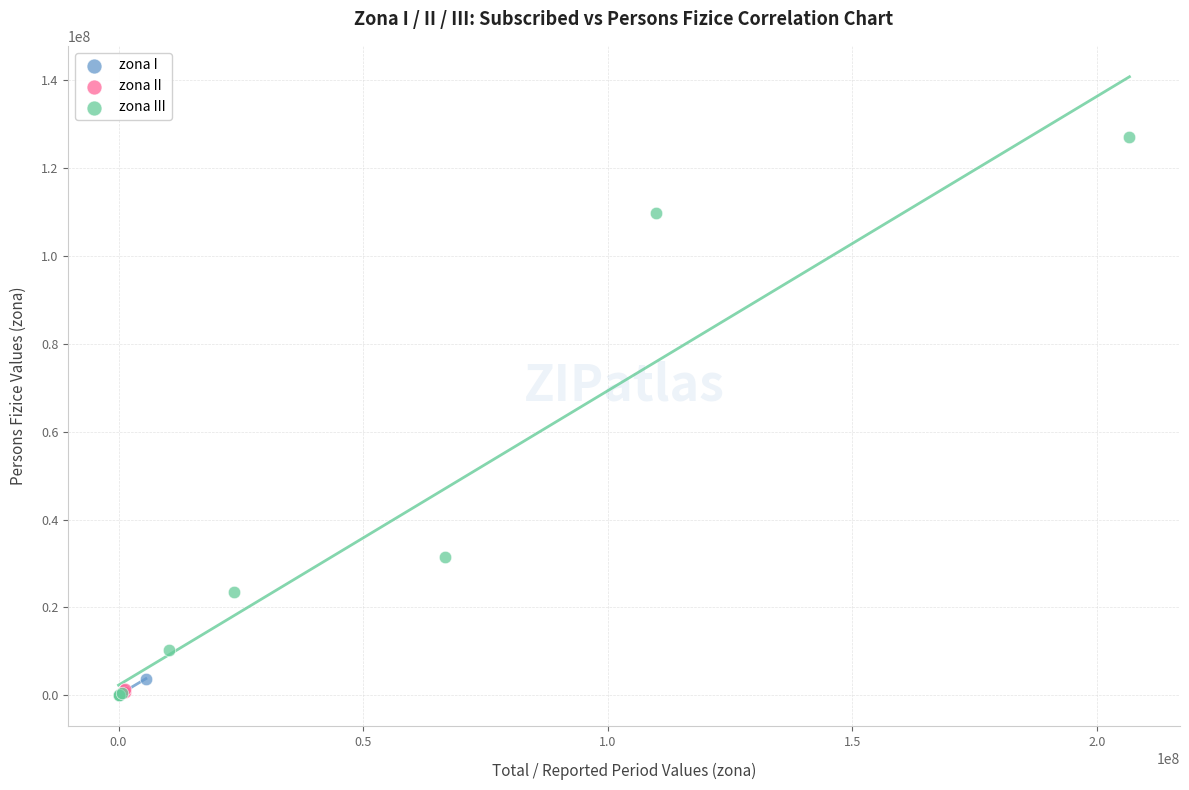

Which series has the widest spread of Y values?

zona III